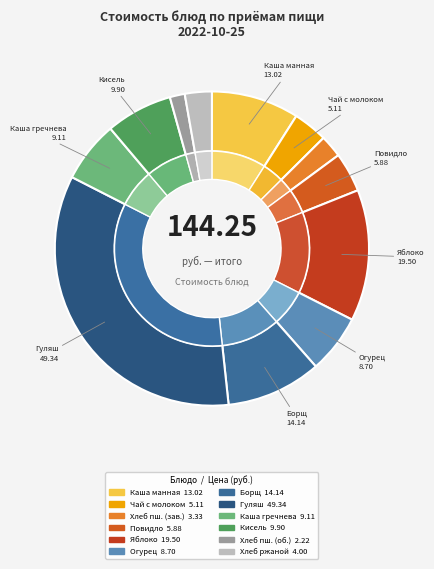

Is there any slice that represents more than half of the pie?

No